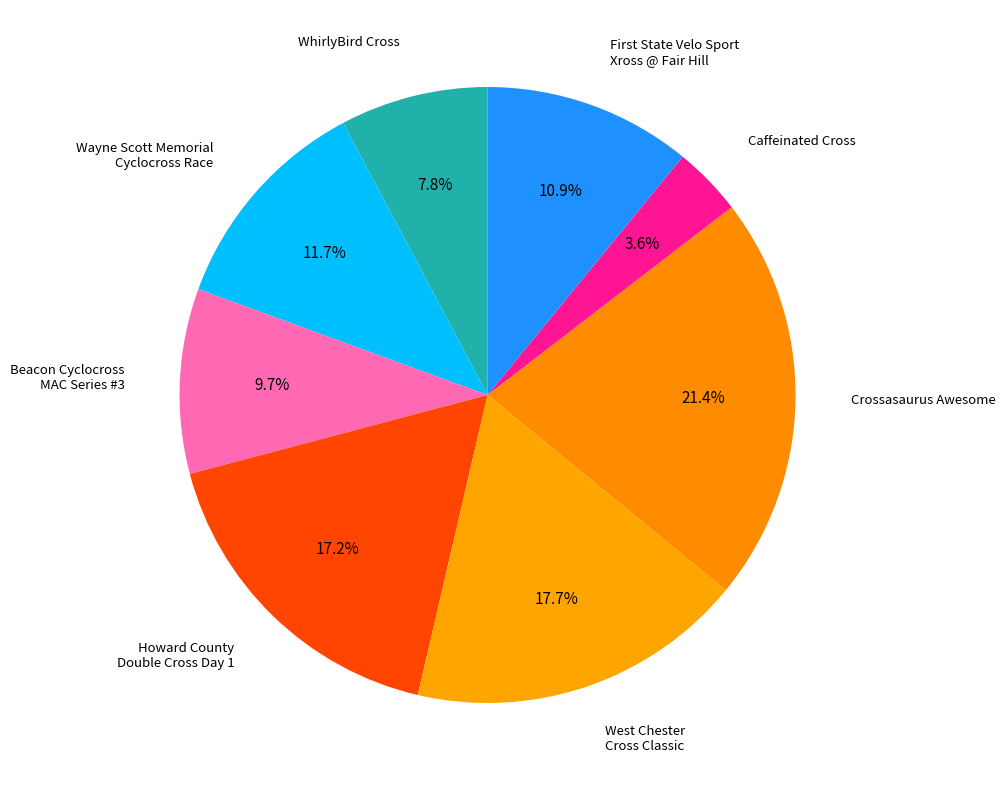

To the nearest percent, what is the difference between the largest and smallest slice percentages?

18%